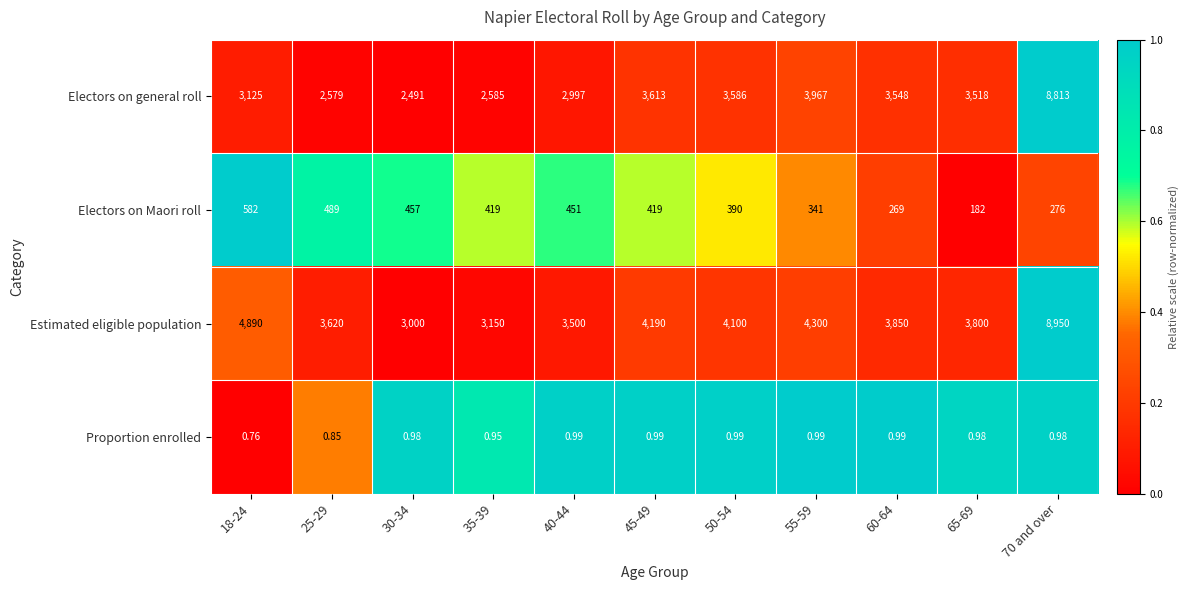

Between 65-69 and 70 and over, which series saw the biggest shift?

Electors on general roll